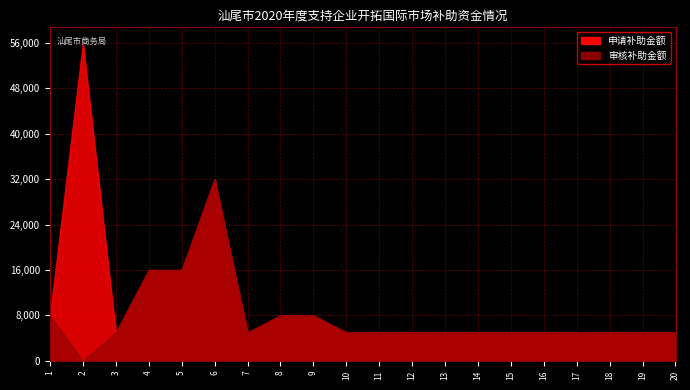

What is the sum of the 审核补助金额 values at 11 and 18?

10000